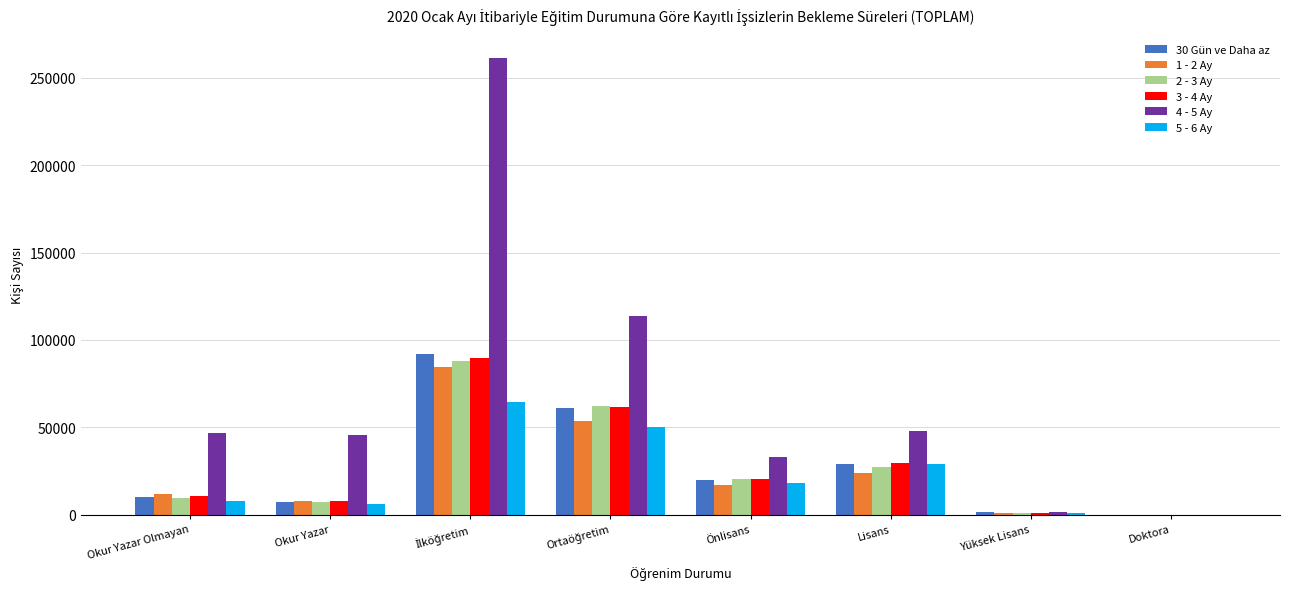

How many data points does each series have?

8